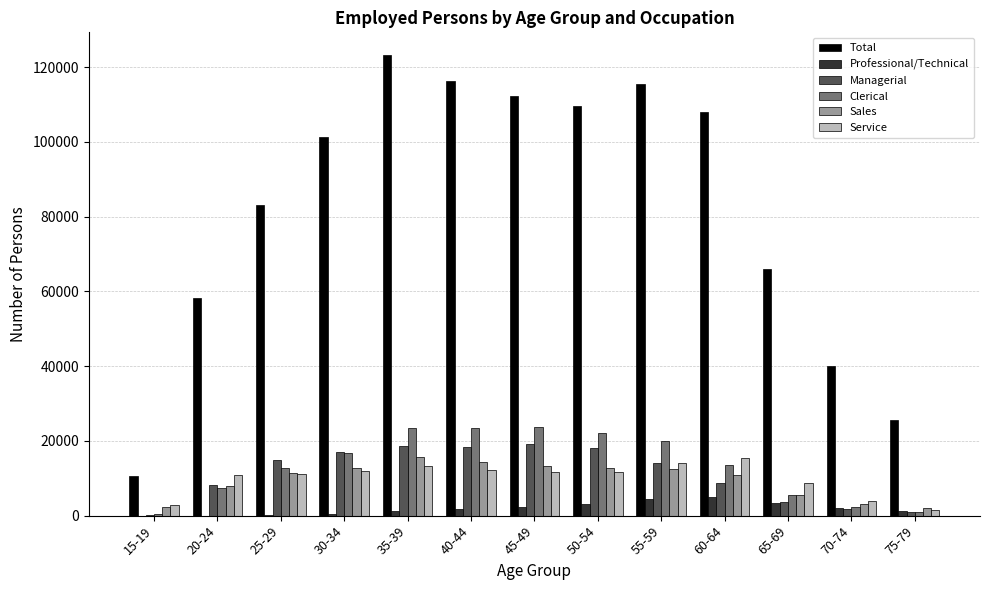

How many groups of bars are there?

13